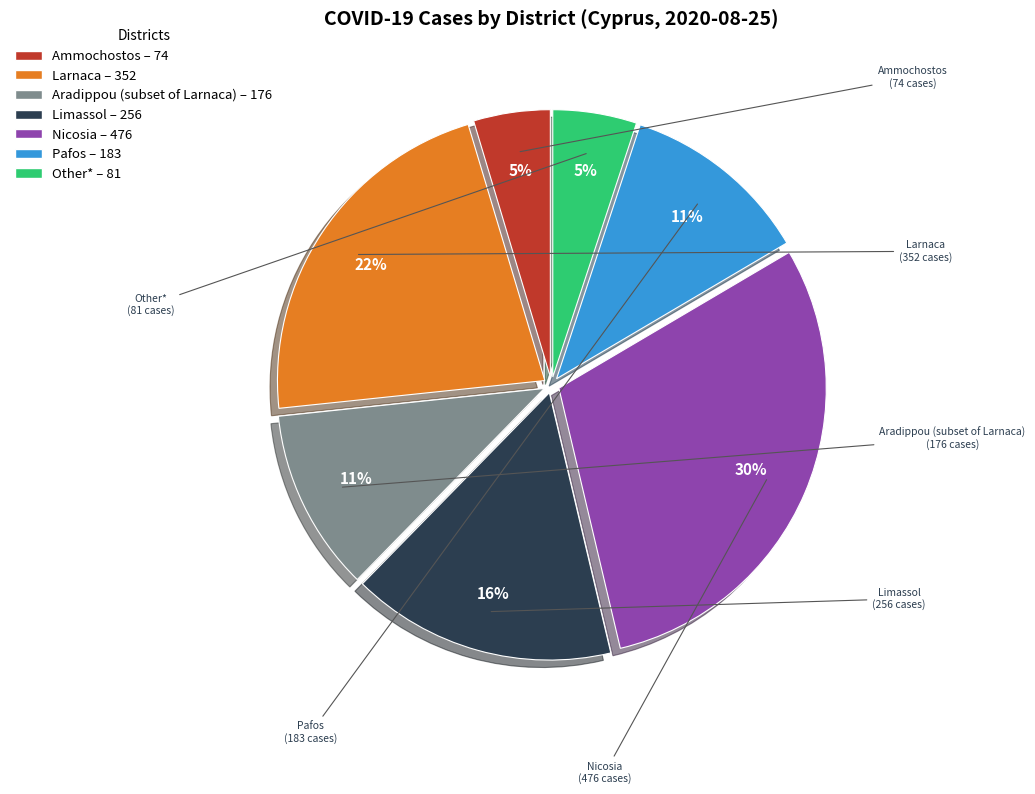

Which slice is the largest?

Nicosia